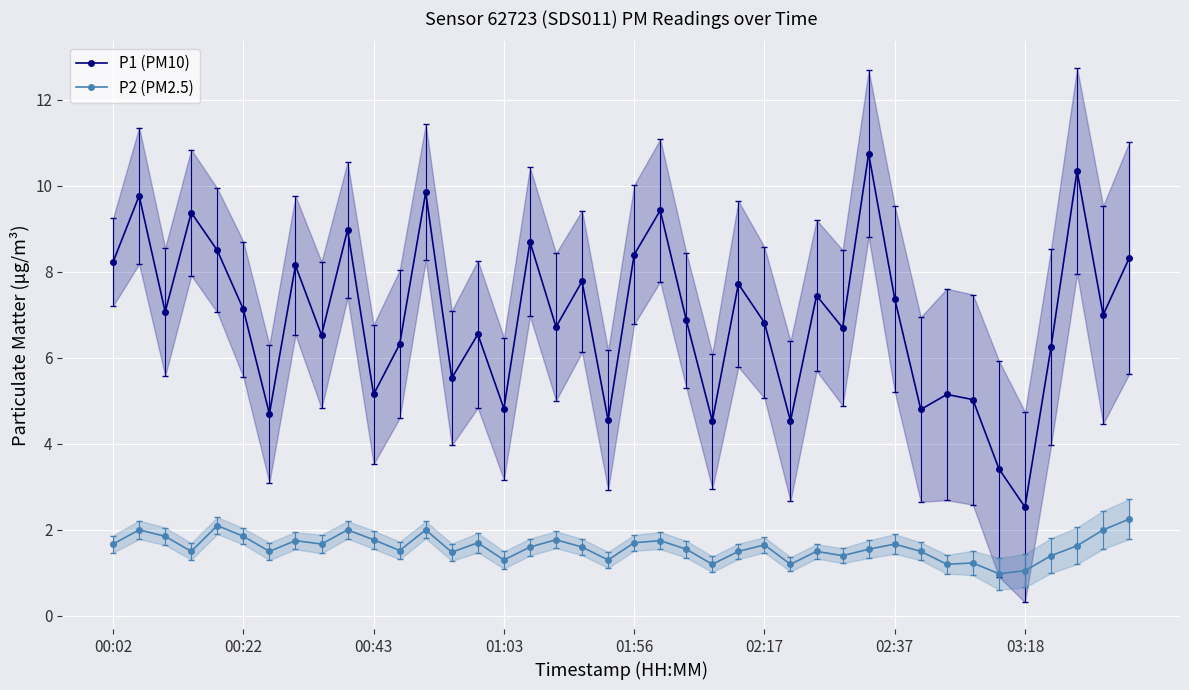

True or false: P2 (PM2.5) and P1 (PM10) cross at least once.

False